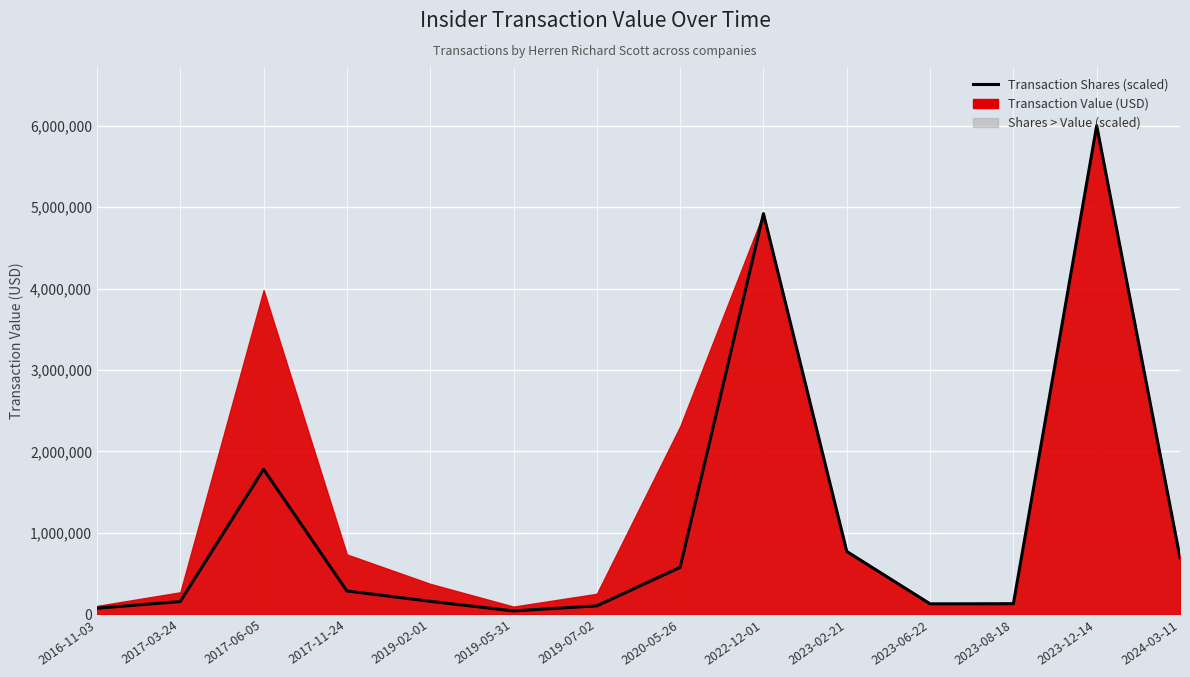

Between 2019-05-31 and 2019-07-02, which is larger?

2019-07-02